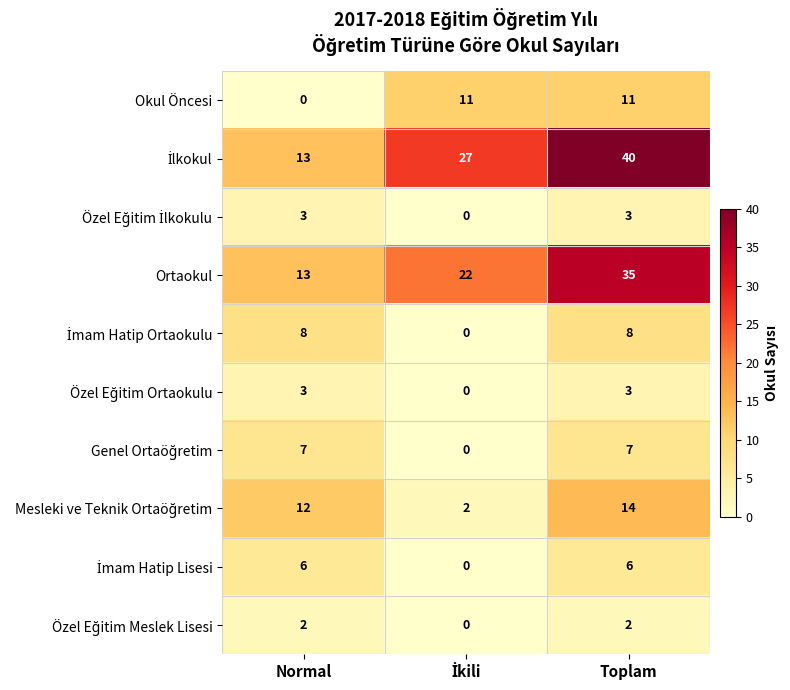

At how many categories does at least one series exceed 12?

3